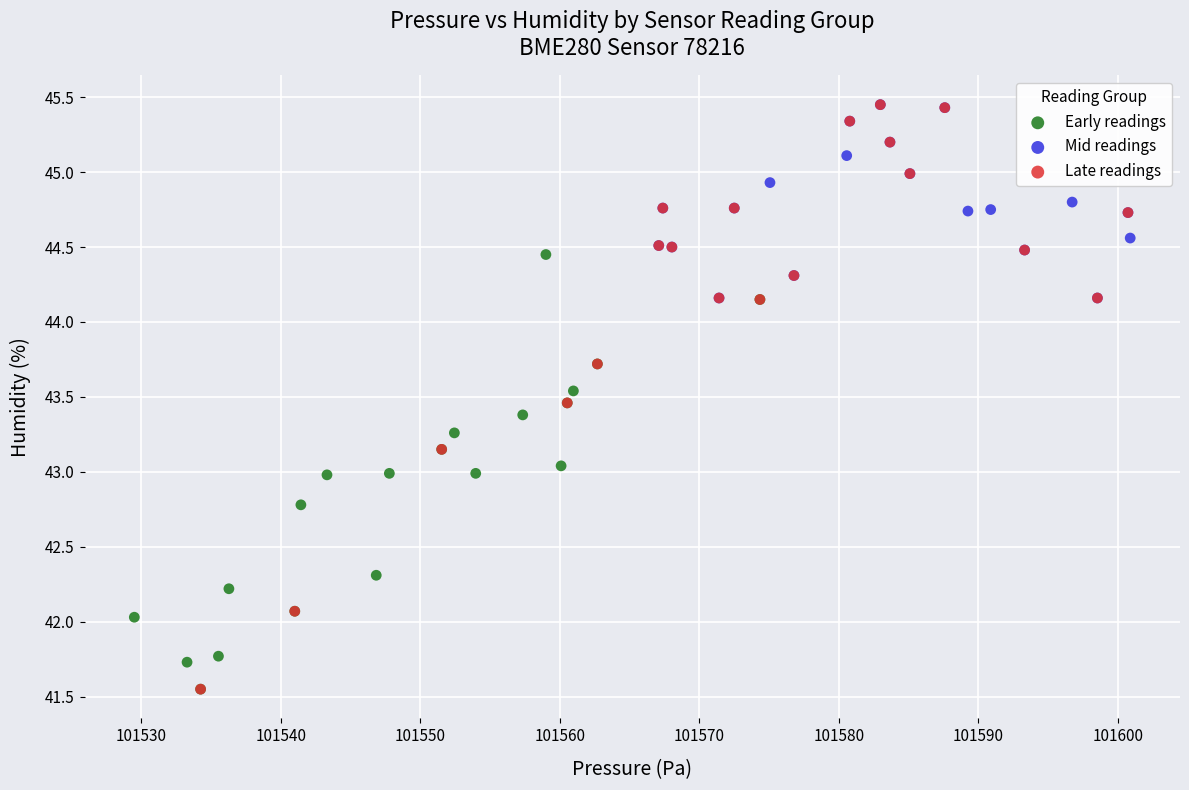

Which series has the widest spread of Y values?

Late readings